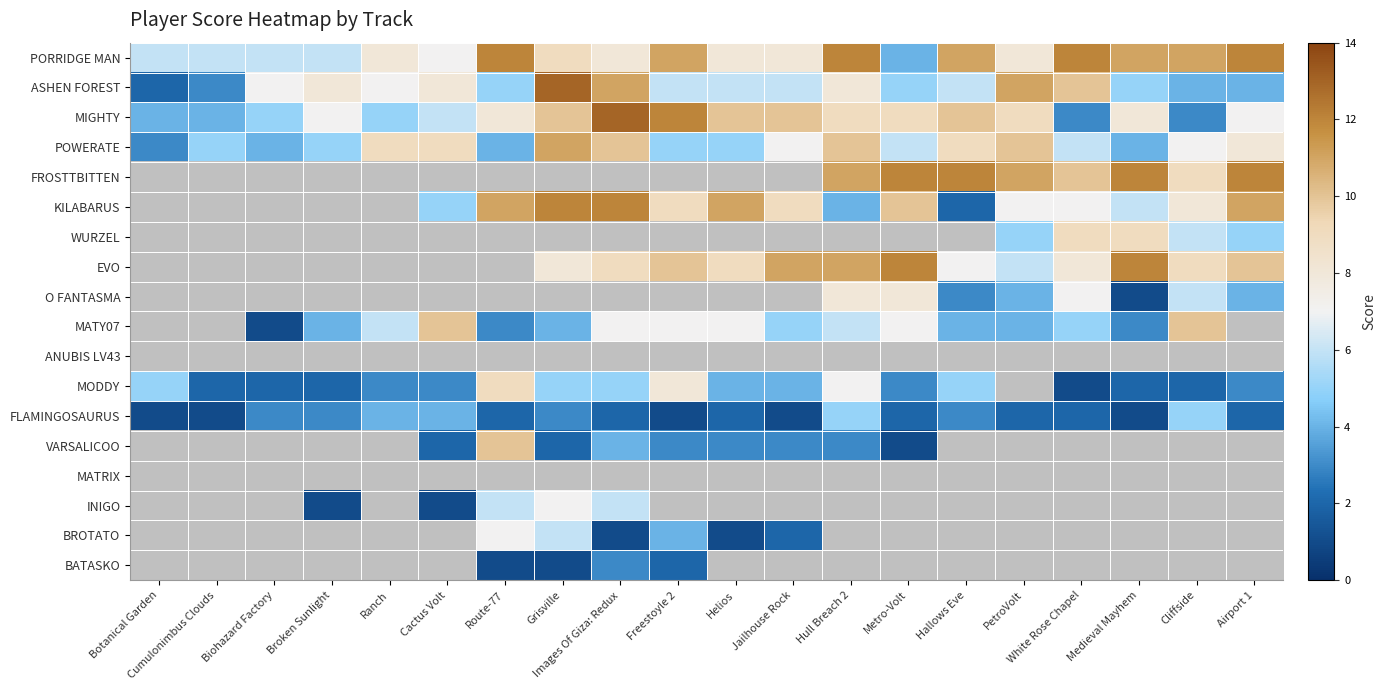

At how many categories does at least one series exceed 10?

14